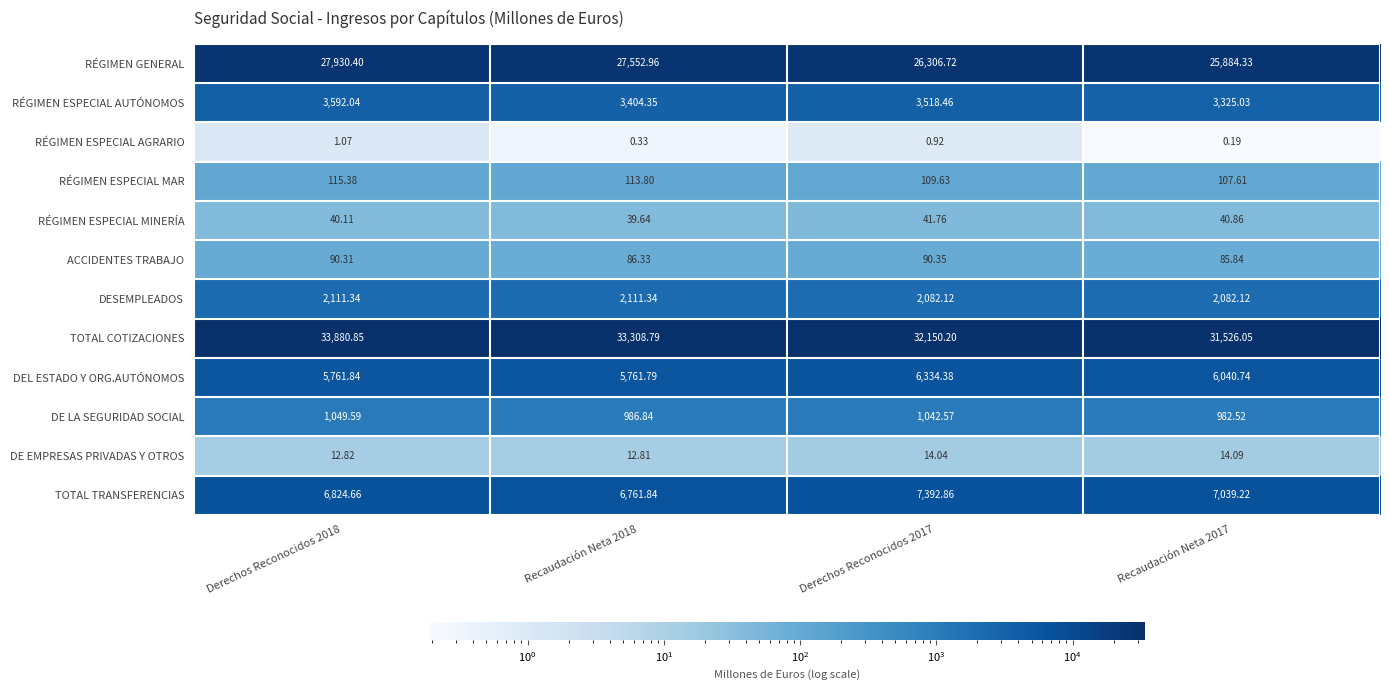

Which series has the largest total across all categories?

TOTAL COTIZACIONES